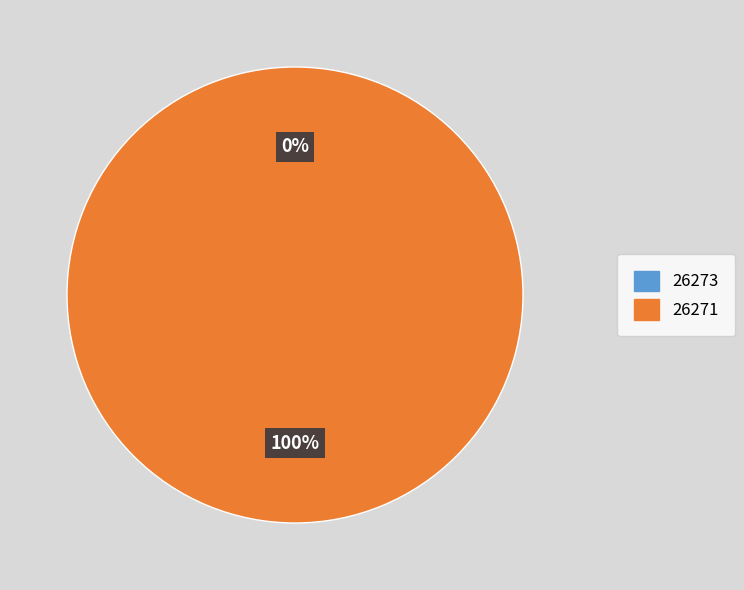

Count the number of slices in the pie.

2